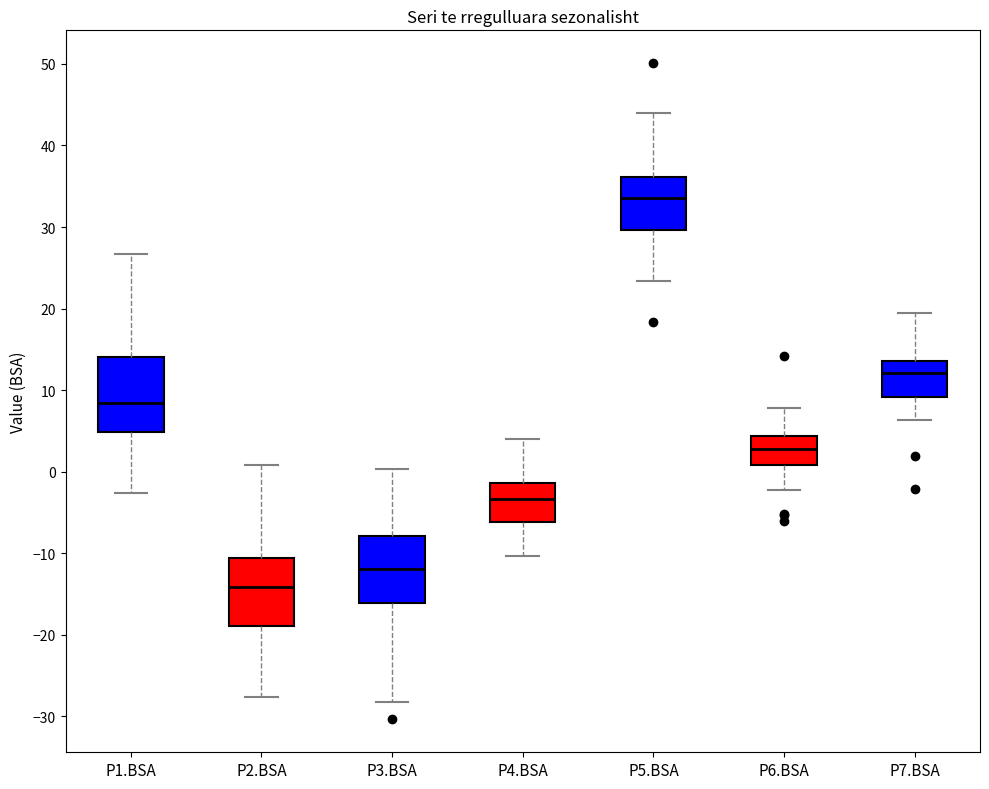

Reading left to right, read every box against the y-axis: the position of its median line, the range the box covers, and the ends of its whiskers. The values are not printed on the chart, so give them approximately, as read against the axis.

P1.BSA: median 8, box 5 to 14, whiskers -3 to 27
P2.BSA: median -14, box -19 to -11, whiskers -28 to 1
P3.BSA: median -12, box -16 to -8, whiskers -28 to 0
P4.BSA: median -3, box -6 to -1, whiskers -10 to 4
P5.BSA: median 34, box 30 to 36, whiskers 23 to 44
P6.BSA: median 3, box 1 to 4, whiskers -2 to 8
P7.BSA: median 12, box 9 to 14, whiskers 6 to 19